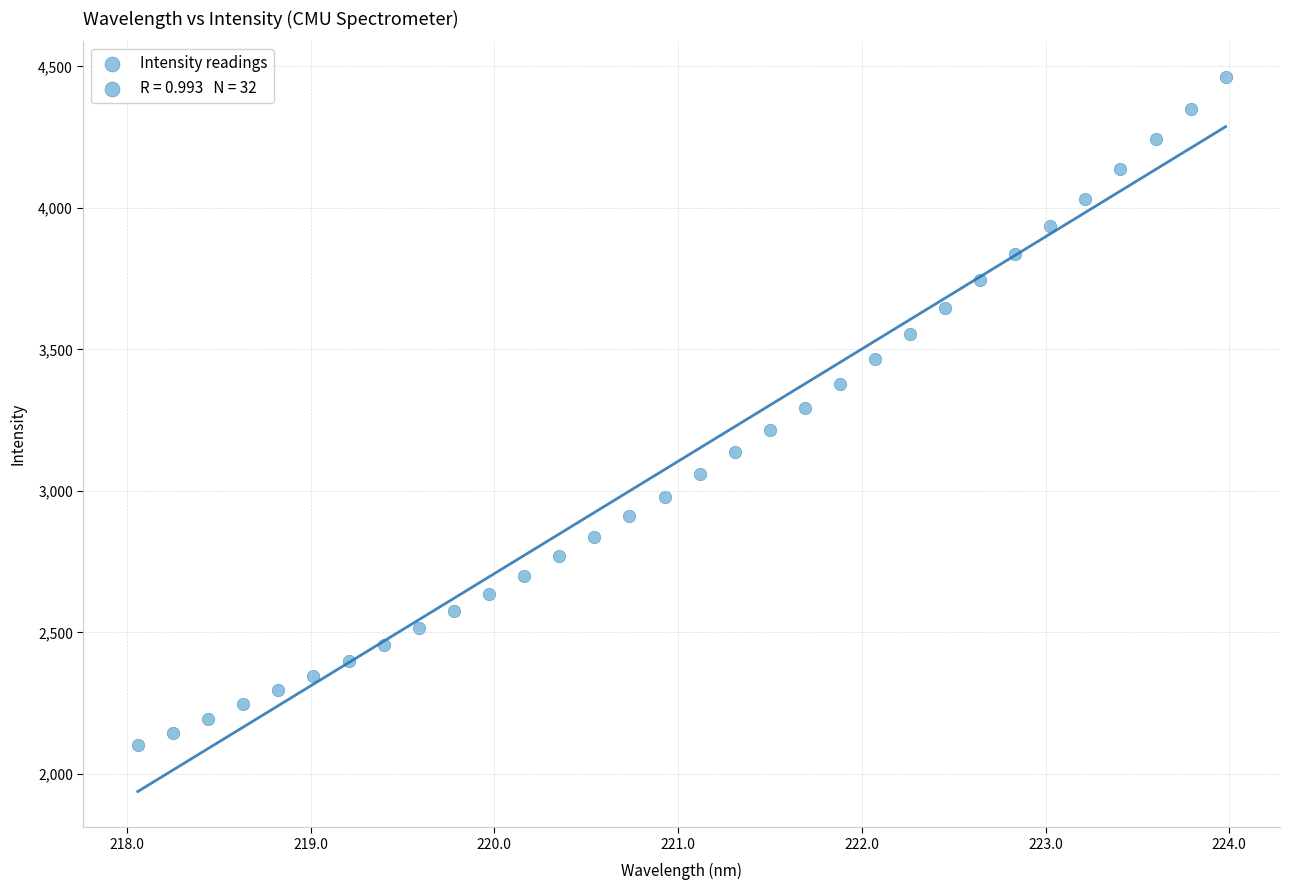

What is the range of X values (max minus min)?

5.9